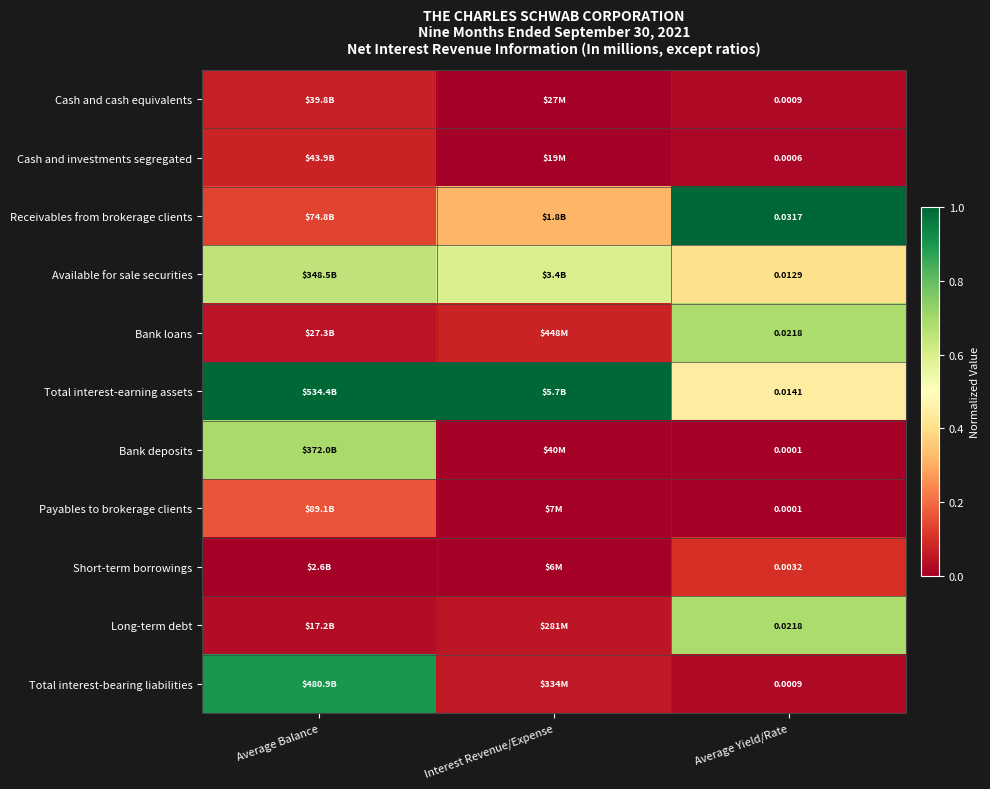

Is the value of Total interest-bearing liabilities at Average Yield/Rate greater than the value of Total interest-earning assets at Average Yield/Rate?

No